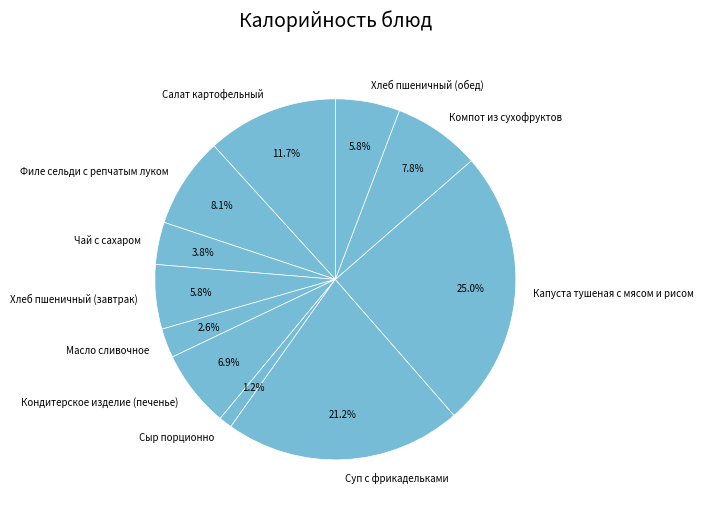

Is there a majority slice in this chart?

No